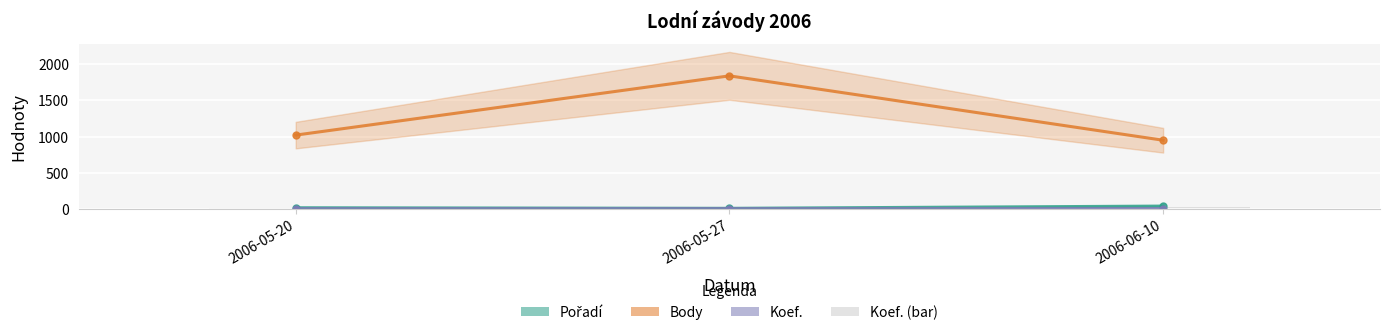

Which series has the widest spread of values?

Body